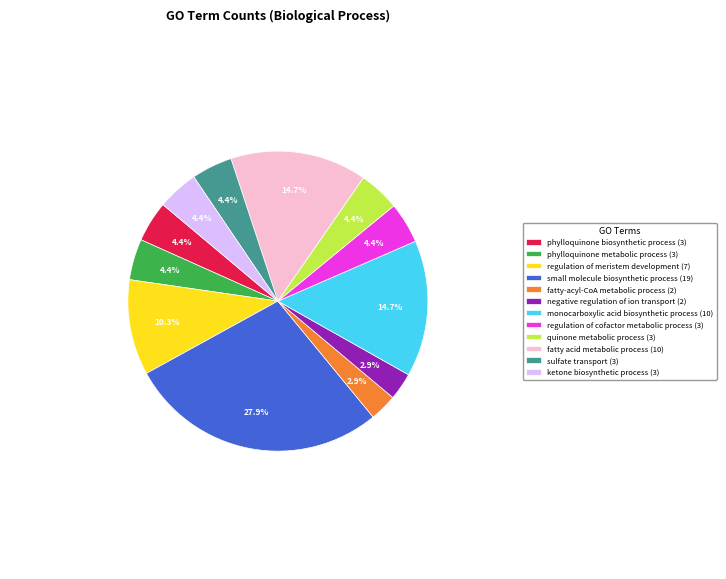

Does sulfate transport account for over 50% of the chart?

No